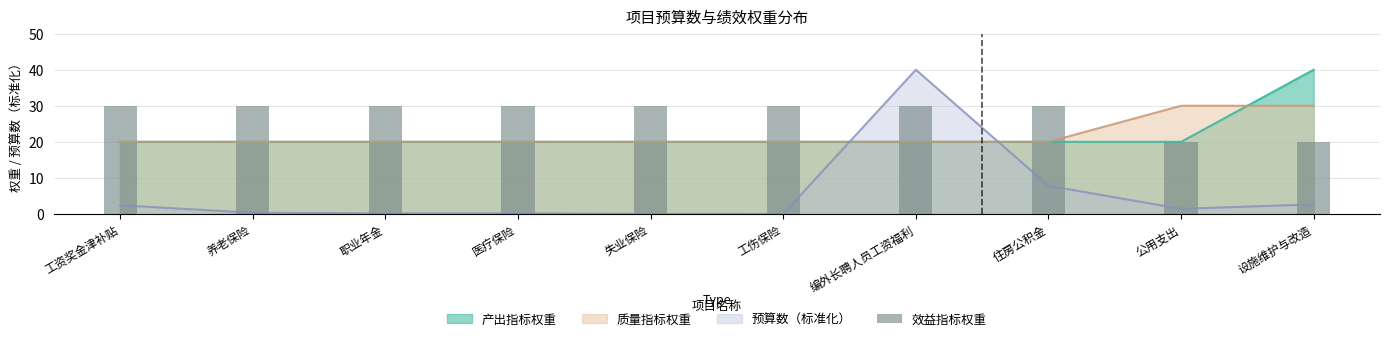

What is the difference between the second highest and minimum values?

10